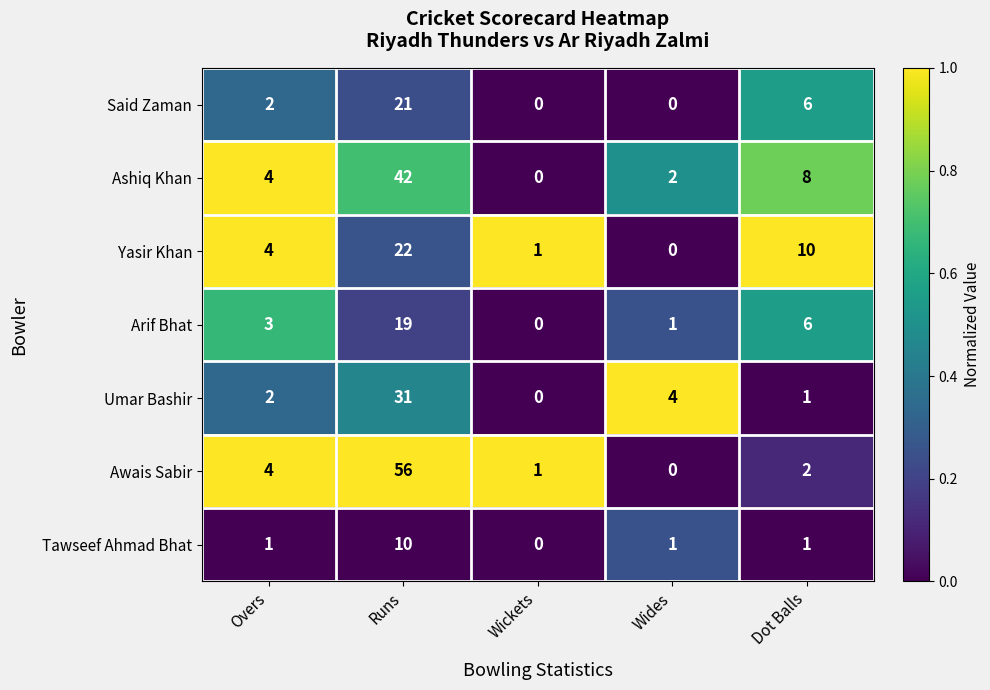

What is the maximum value shown in the chart?

56